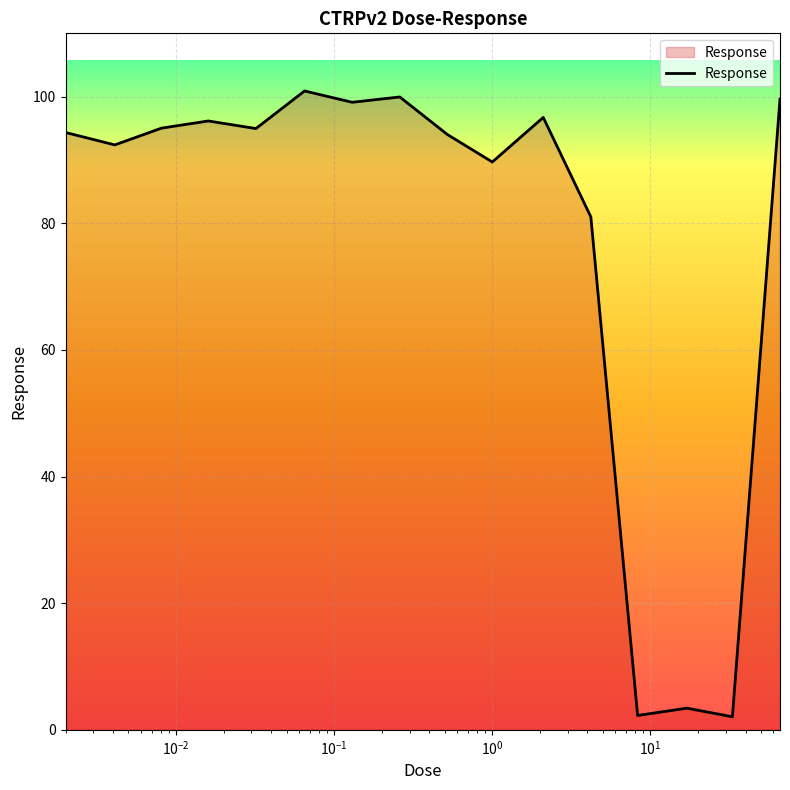

What is the maximum value shown in the chart?

100.9